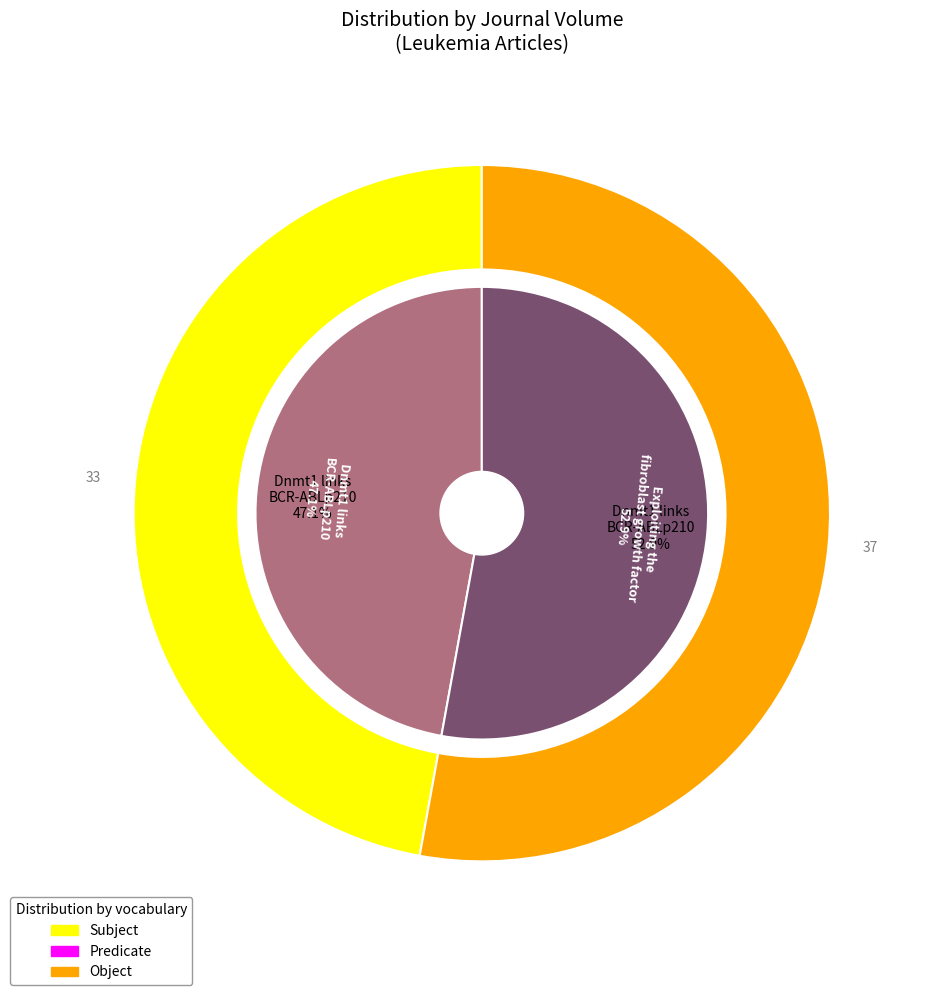

To the nearest percent, what is the combined percentage of Exploiting the fibroblast growth factor and Dnmt1 links BCR-ABLp210?

100%